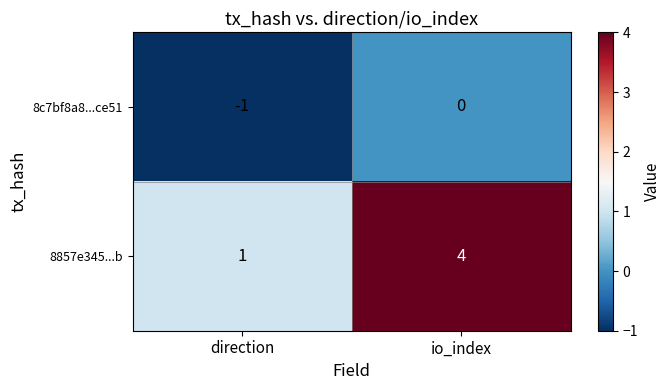

At which category does the chart reach its minimum across all series?

direction